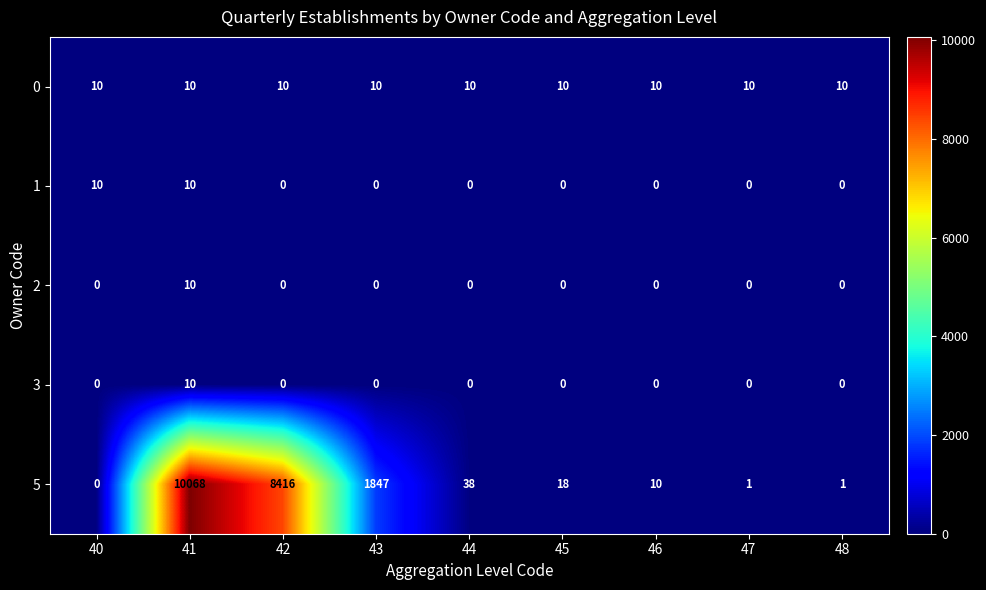

What is the sum of all 3 values?

10